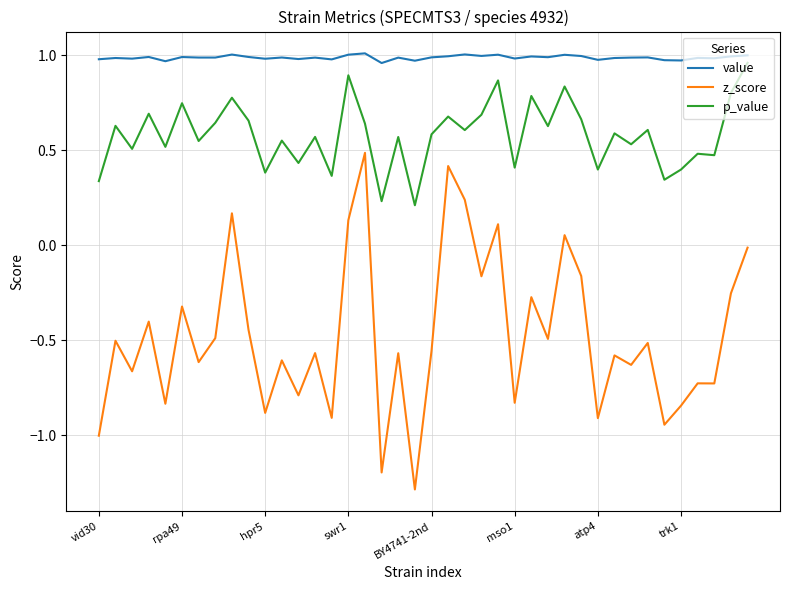

What is the sum of all z_score values?

-19.1